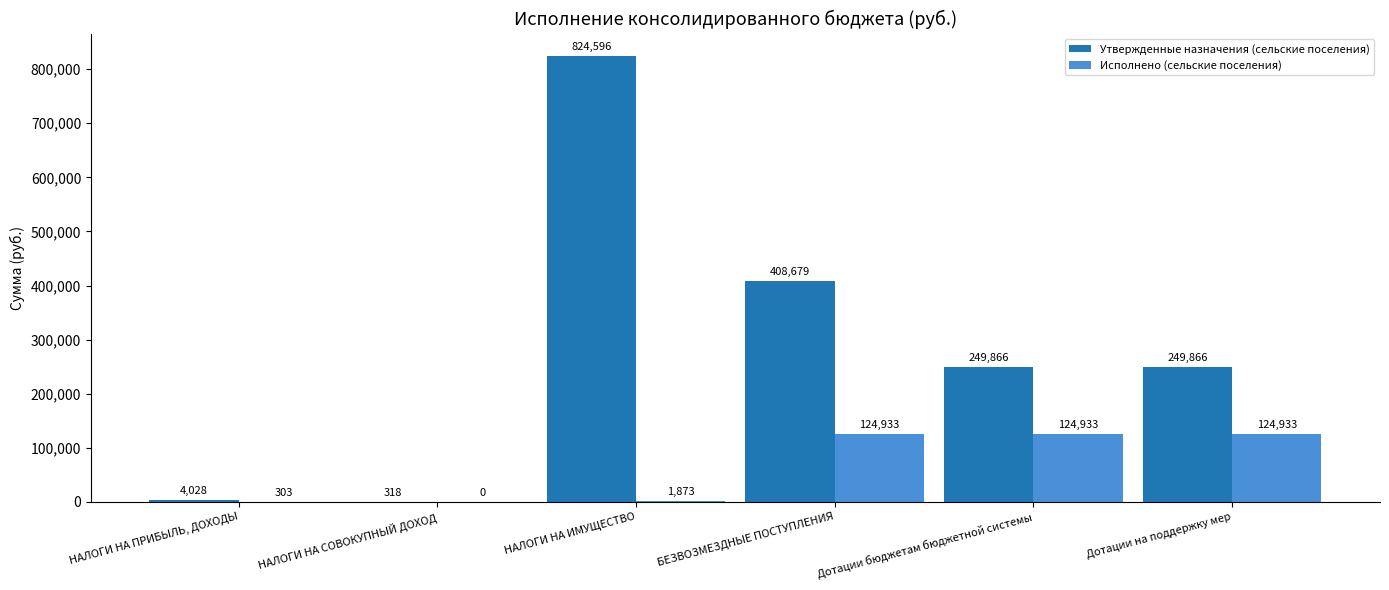

What is the sum of the Утвержденные назначения (сельские поселения) values at БЕЗВОЗМЕЗДНЫЕ ПОСТУПЛЕНИЯ and НАЛОГИ НА ИМУЩЕСТВО?

1233275.0